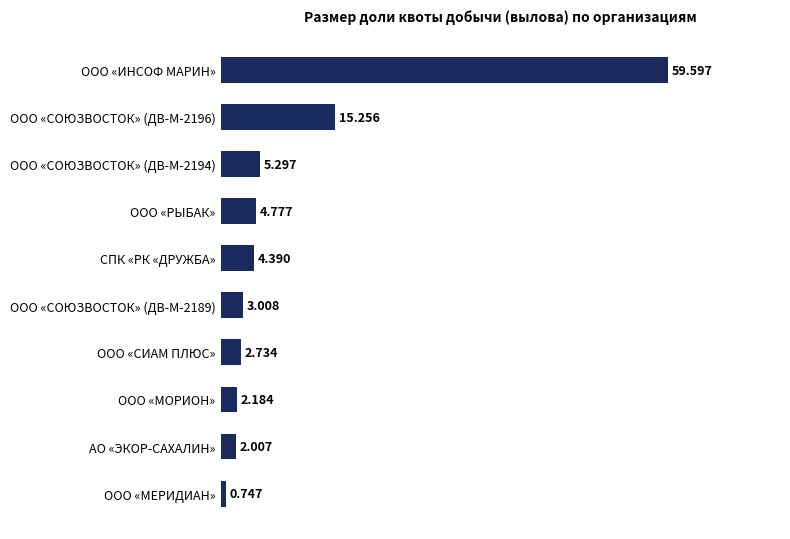

What is the average value?

10.0